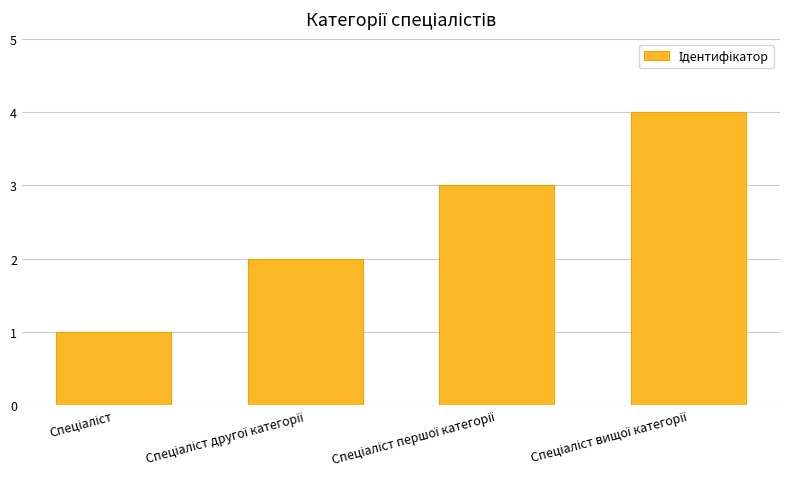

What is the maximum value shown in the chart?

4